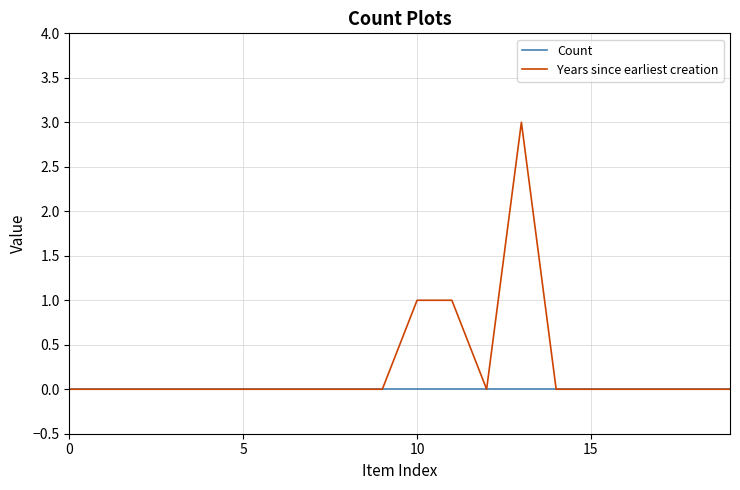

List the series in order of their overall mean, lowest first.

Count, Years since earliest creation